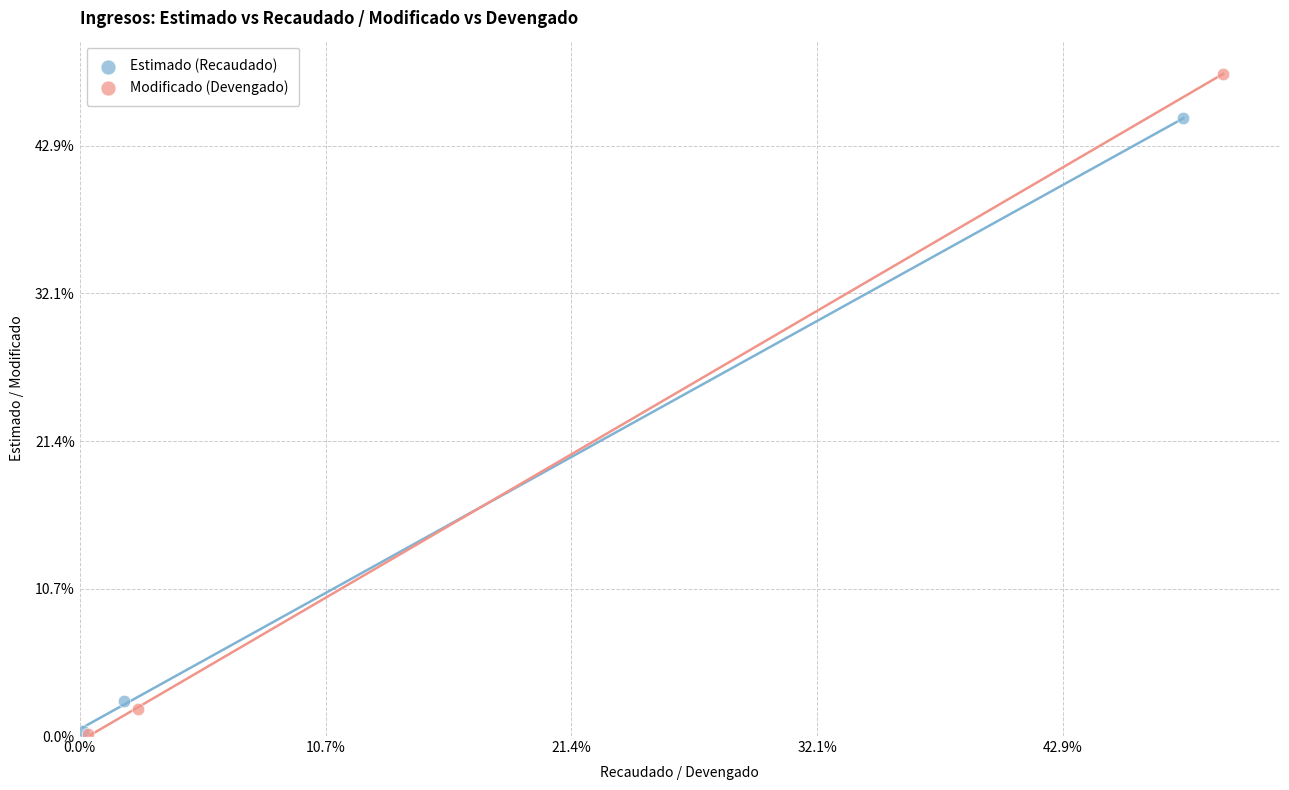

Which series has the largest Y range (max minus min)?

Modificado (Devengado)